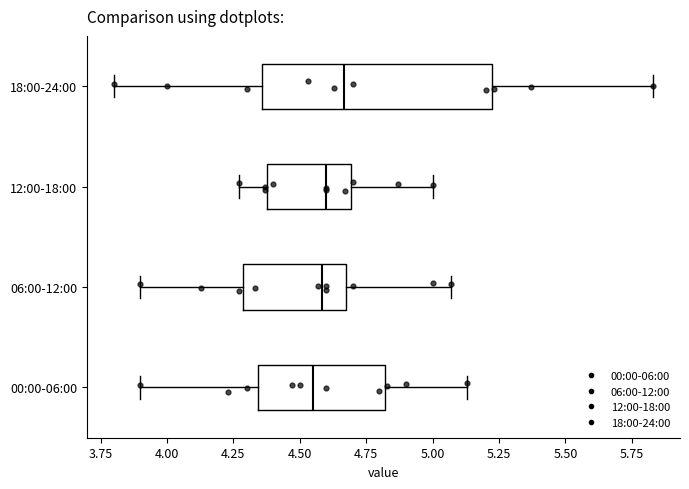

Reading bottom to top, transcribe this box plot: for each box, give where its median line is, the range the box spans, and where its two whiskers end, as read against the x-axis. The values are not printed on the chart, so give them approximately, as read against the axis.

00:00-06:00: median 4.55, box 4.35 to 4.80, whiskers 3.90 to 5.15
06:00-12:00: median 4.60, box 4.30 to 4.70, whiskers 3.90 to 5.05
12:00-18:00: median 4.60, box 4.40 to 4.70, whiskers 4.25 to 5.00
18:00-24:00: median 4.65, box 4.35 to 5.20, whiskers 3.80 to 5.85